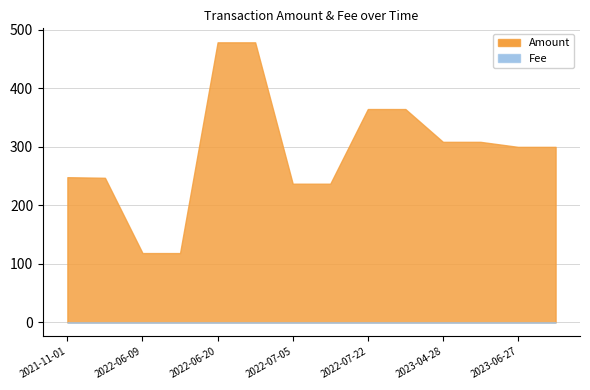

What are all the series names shown in the legend?

Amount, Fee